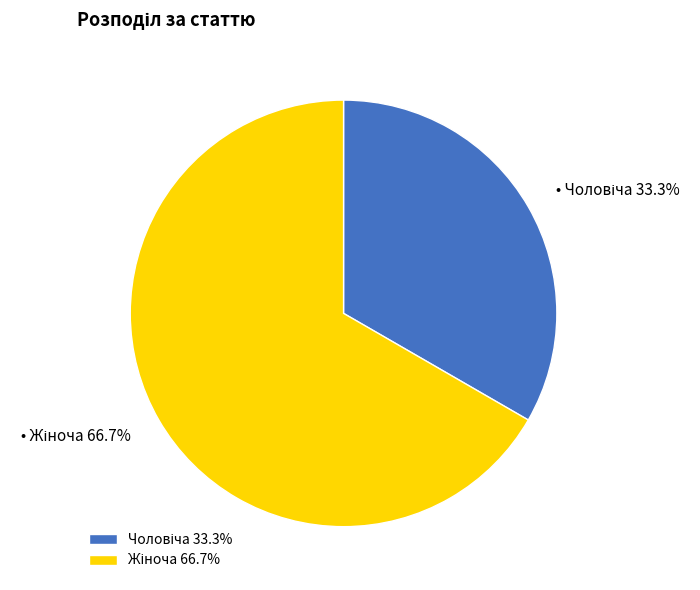

To the nearest percent, what is the average slice percentage?

50%